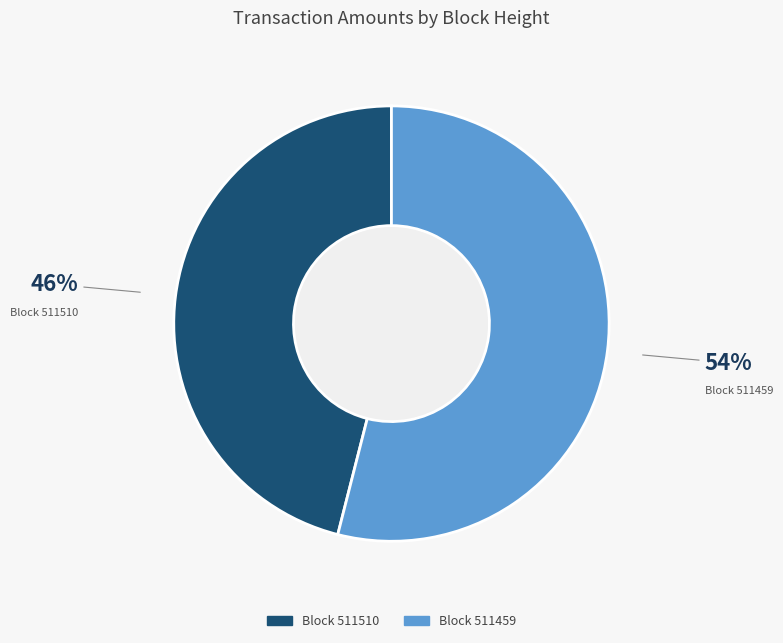

To the nearest percent, what is the average slice percentage?

50%